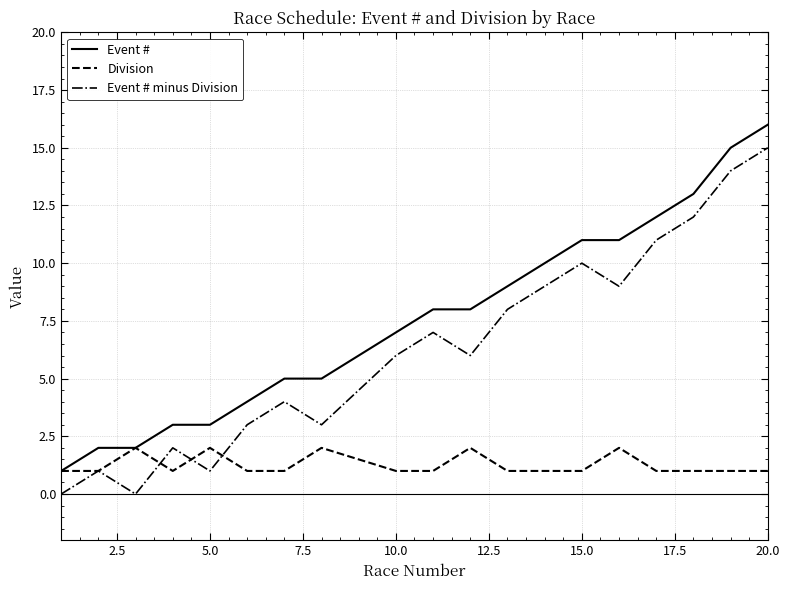

List the series in order of their overall mean, highest first.

Event #, Event # minus Division, Division